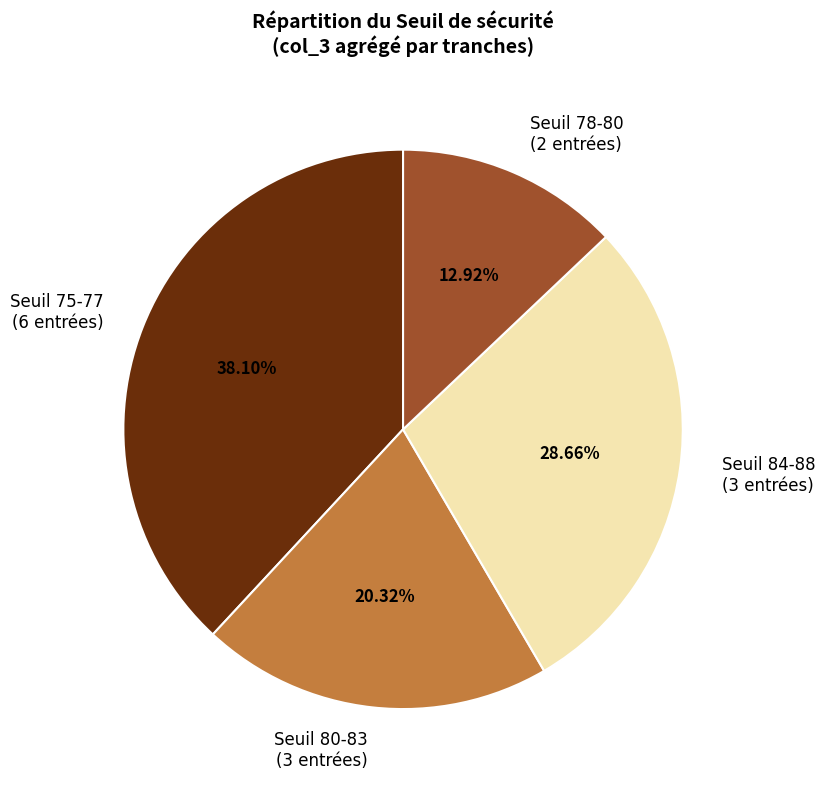

Approximately how many times larger is the value at Seuil 75-77 (6 entrées) compared to Seuil 84-88 (3 entrées)?

1.3